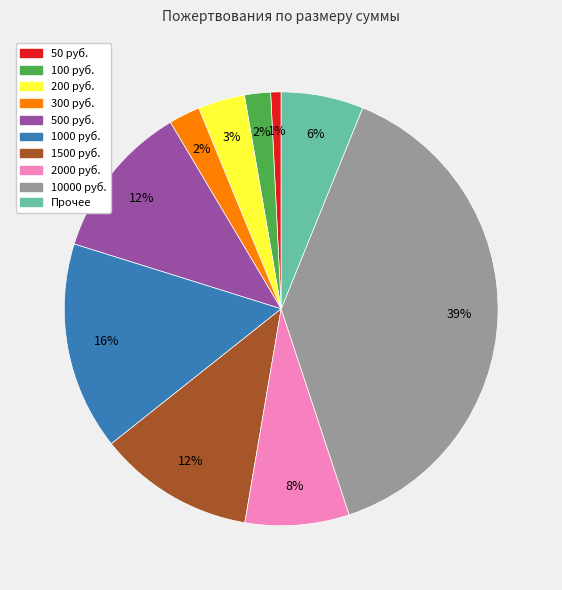

Is there any slice that represents more than half of the pie?

No